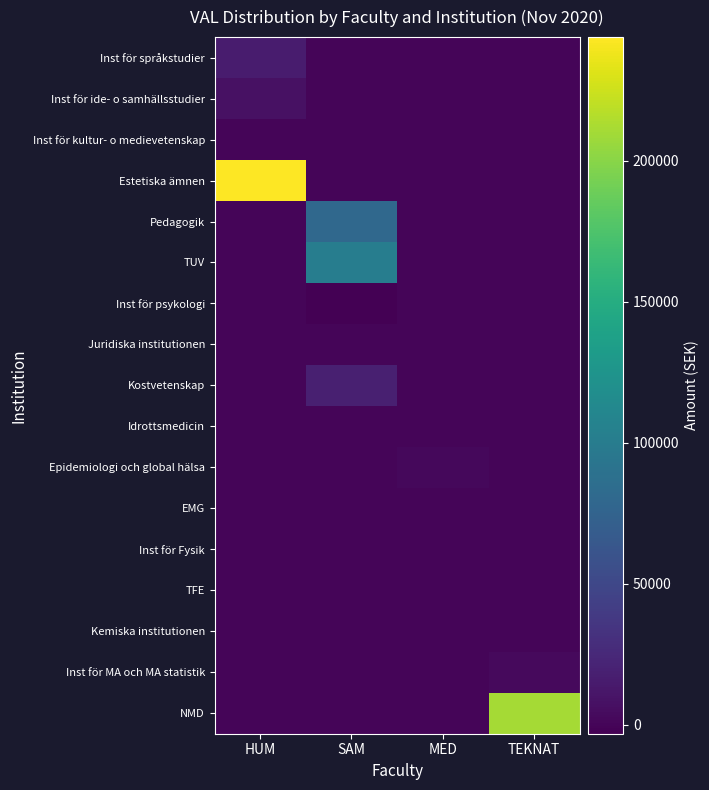

Reading right to left, what are all the values shown in this chart?

Inst för språkstudier: TEKNAT=0.0	MED=0.0	SAM=0.0	HUM=15639.9
Inst för ide- o samhällsstudier: TEKNAT=0.0	MED=0.0	SAM=0.0	HUM=7701.0
Inst för kultur- o medievetenskap: TEKNAT=0.0	MED=0.0	SAM=0.0	HUM=0.0
Estetiska ämnen: TEKNAT=0.0	MED=0.0	SAM=0.0	HUM=243798.0
Pedagogik: TEKNAT=0.0	MED=0.0	SAM=80392.2	HUM=0.0
TUV: TEKNAT=0.0	MED=0.0	SAM=101903.4	HUM=0.0
Inst för psykologi: TEKNAT=0.0	MED=0.0	SAM=-3195.9	HUM=0.0
Juridiska institutionen: TEKNAT=0.0	MED=0.0	SAM=0.0	HUM=0.0
Kostvetenskap: TEKNAT=0.0	MED=0.0	SAM=18230.3	HUM=0.0
Idrottsmedicin: TEKNAT=0.0	MED=0.0	SAM=0.0	HUM=0.0
Epidemiologi och global hälsa: TEKNAT=0.0	MED=2296.6	SAM=0.0	HUM=0.0
EMG: TEKNAT=0.0	MED=0.0	SAM=0.0	HUM=0.0
Inst för Fysik: TEKNAT=0.0	MED=0.0	SAM=0.0	HUM=0.0
TFE: TEKNAT=0.0	MED=0.0	SAM=0.0	HUM=0.0
Kemiska institutionen: TEKNAT=0.0	MED=0.0	SAM=0.0	HUM=0.0
Inst för MA och MA statistik: TEKNAT=2775.0	MED=0.0	SAM=0.0	HUM=0.0
NMD: TEKNAT=210883.3	MED=0.0	SAM=0.0	HUM=0.0